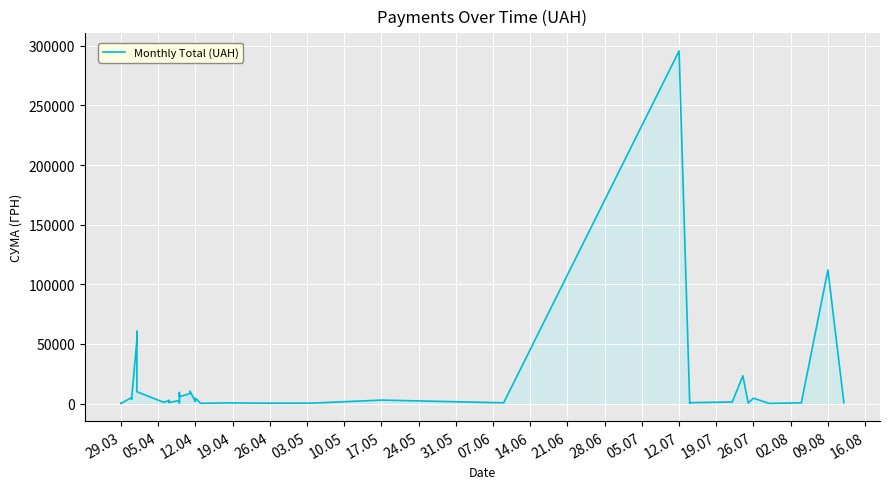

Reading left to right, extract all data points from this chart.

97.8	100.0	97.8	4960.2	3635.4	3855.6	53028.9	60564.6	9898.4	1111.6	2354.0	2607.0	774.4	2600.0	633.1	9235.2	5720.2	8360.4	10355.9	1592.4	4573.8	173.9	527.8	323.2	339.4	2886.0	600.0	295638.6	200.8	708.4	1321.3	23228.0	574.6	4460.0	97.8	633.1	111990.4	775.0